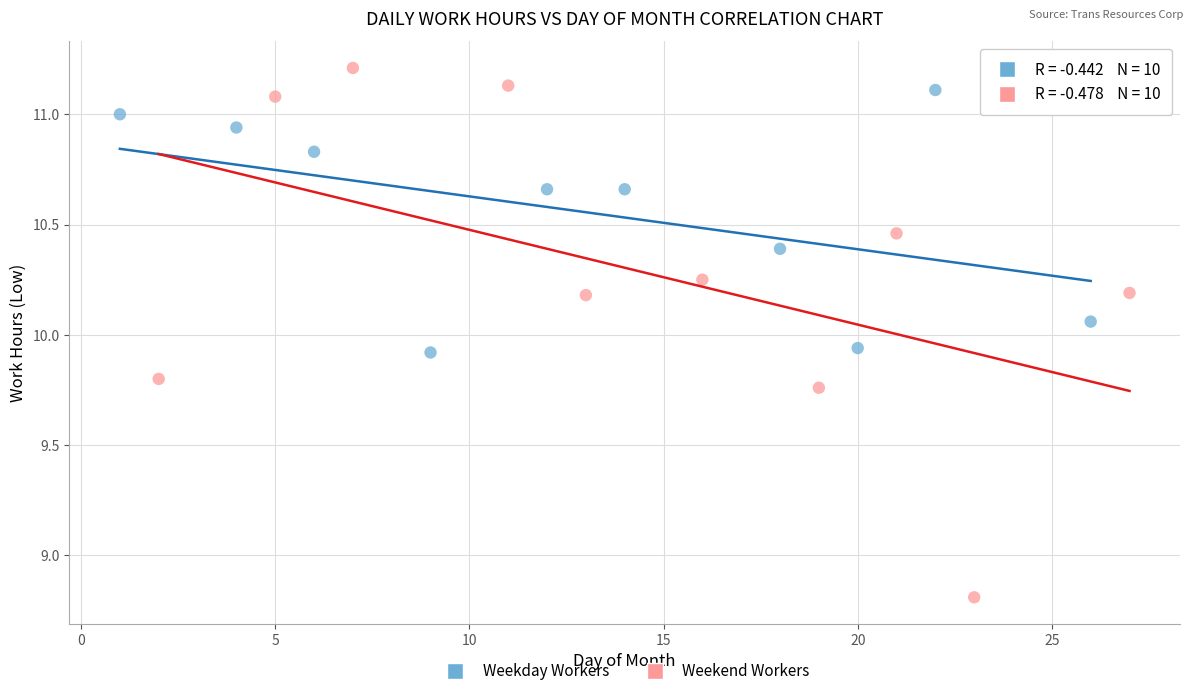

Which series contains the lowest Y value?

Weekend Workers